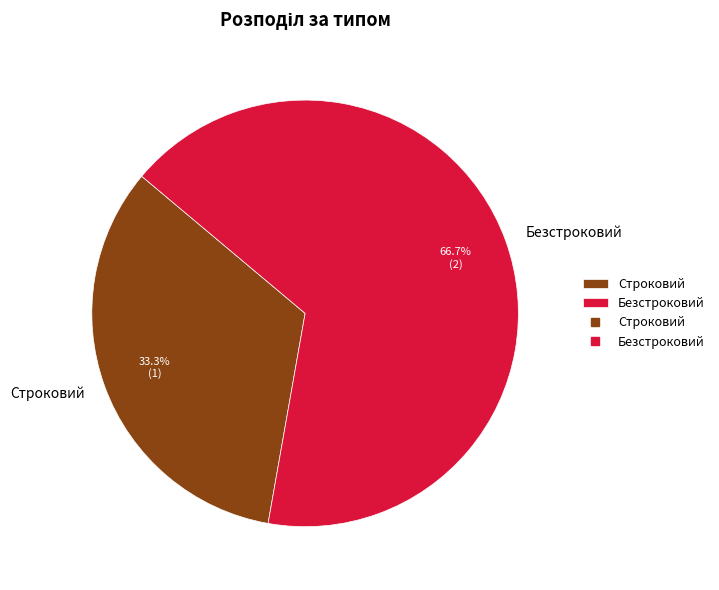

To the nearest percent, what is the combined percentage of Безстроковий and Строковий?

100%